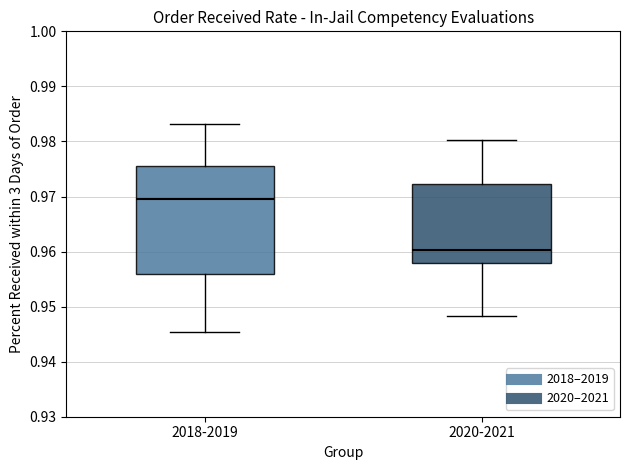

Where is the lower edge of the box for 2020-2021 on the y-axis? The values are not printed on the chart, so give them approximately, as read against the axis.

0.958